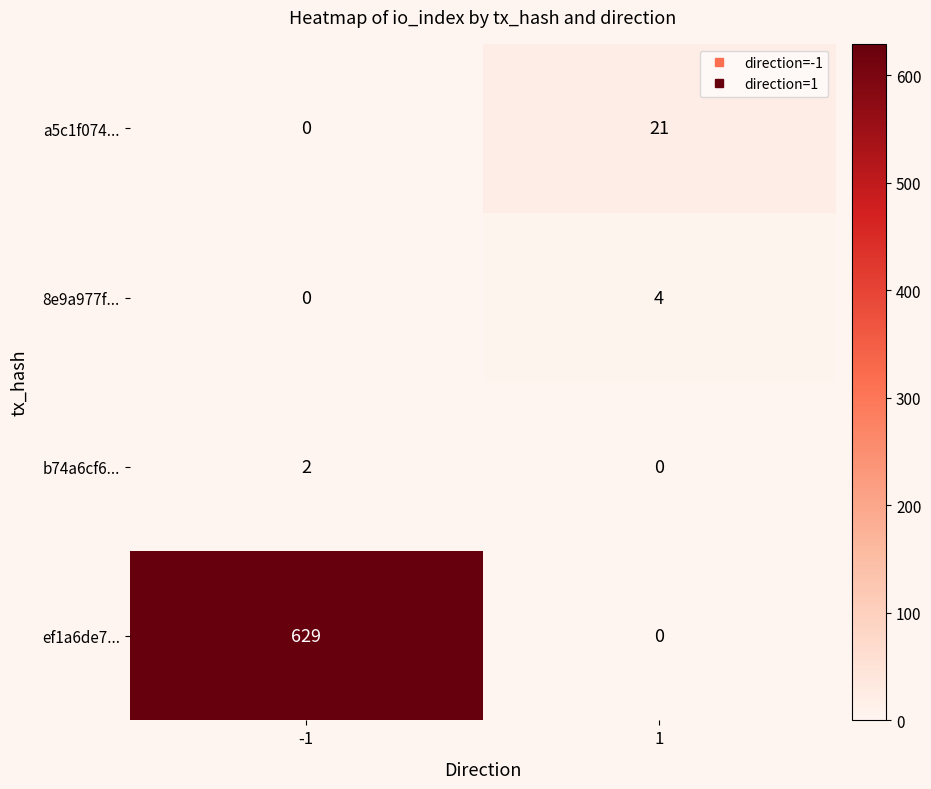

Reading left to right, extract all data points from this chart.

a5c1f074...: 0	21
8e9a977f...: 0	4
b74a6cf6...: 2	0
ef1a6de7...: 629	0